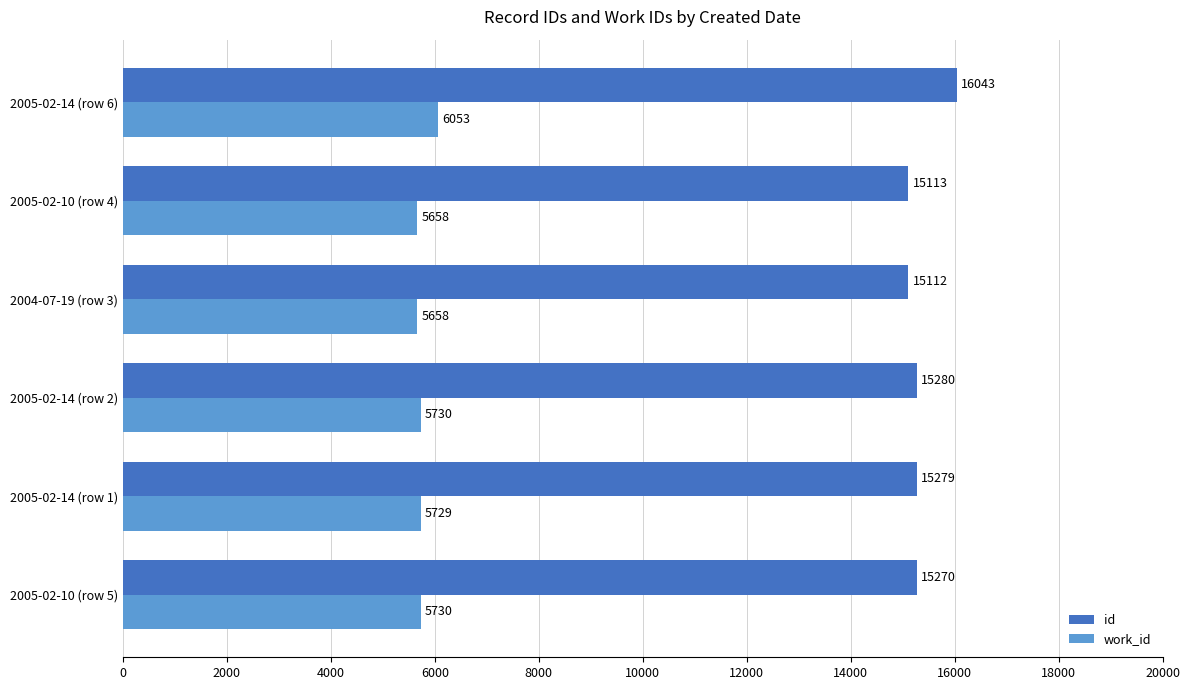

What is the sum of all id values?

92097